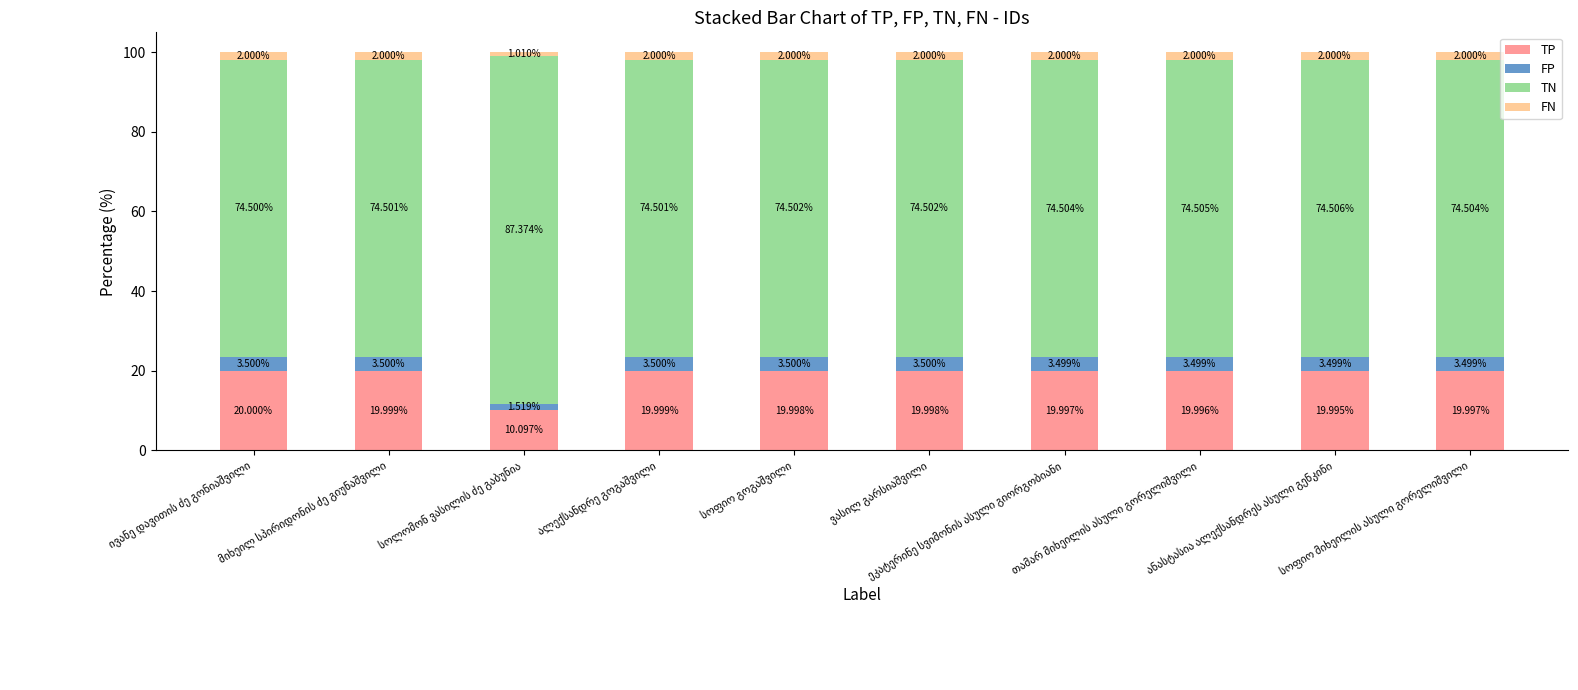

Does the chart contain stacked bars?

Yes